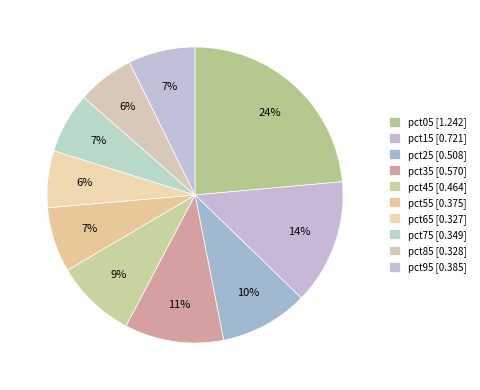

How many slices are in this pie chart?

10